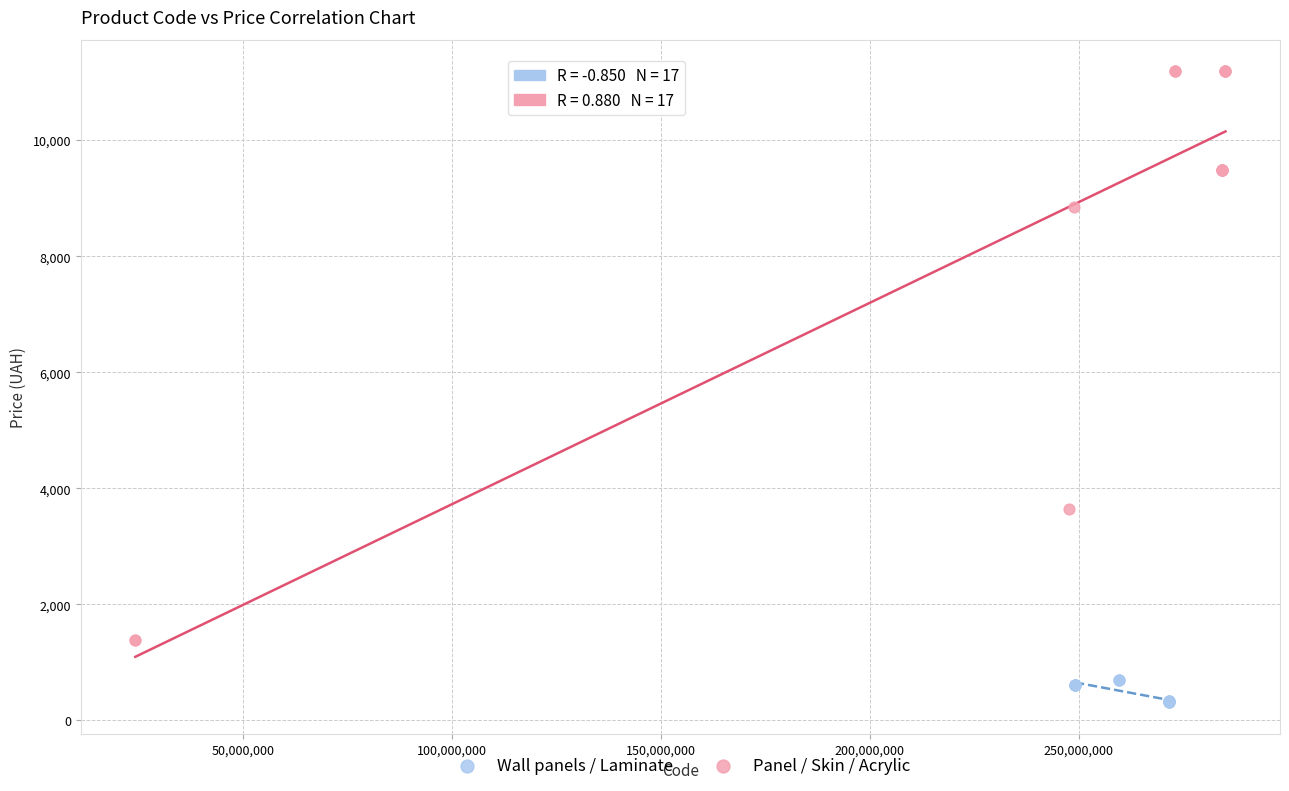

Which series reaches the maximum Y coordinate?

Panel / Skin / Acrylic